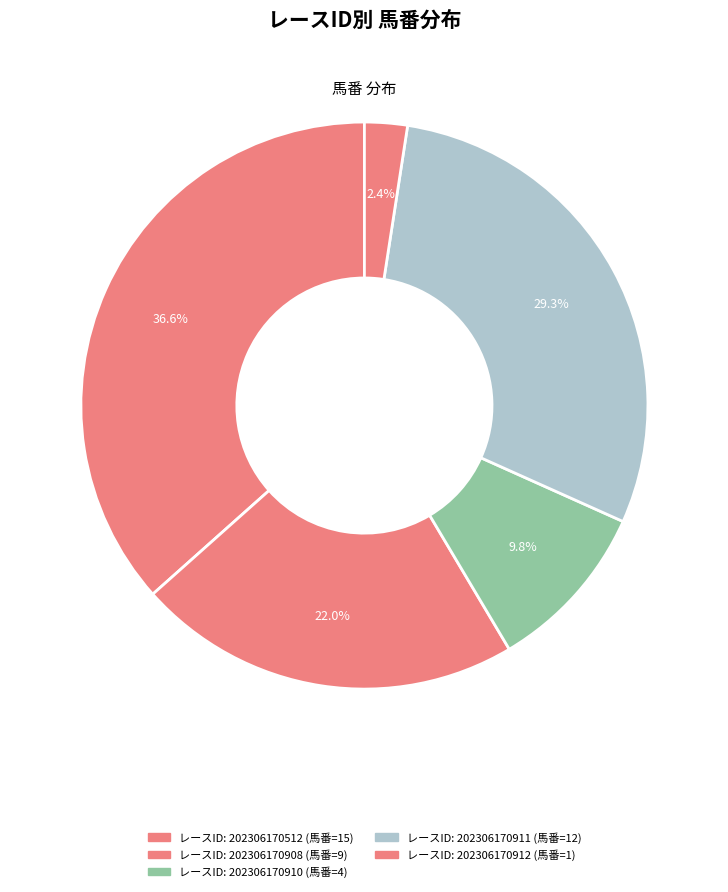

What is the largest slice in the pie chart?

202306170512